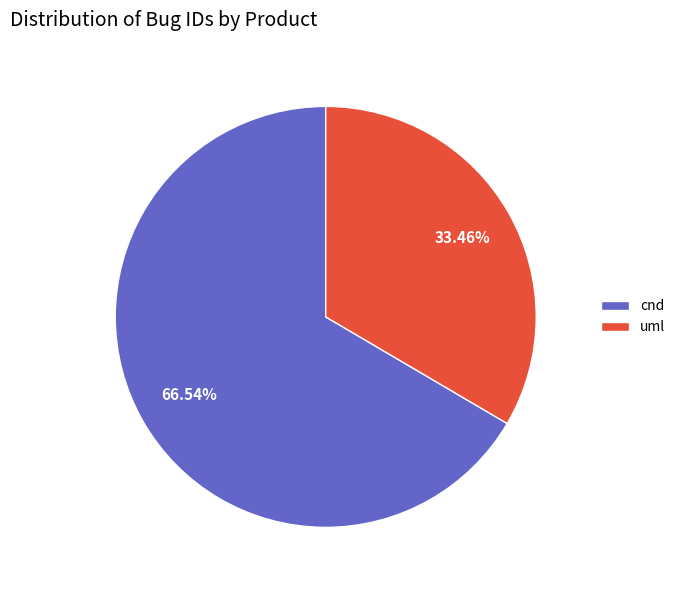

True or false: cnd accounts for 75% of the total.

False